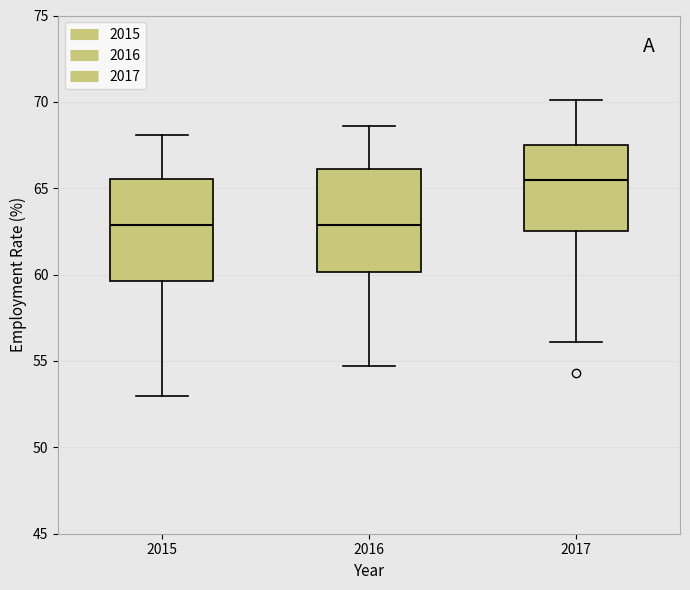

Reading left to right, read every box against the y-axis: the position of its median line, the range the box covers, and the ends of its whiskers. The values are not printed on the chart, so give them approximately, as read against the axis.

2015: median 63.0, box 59.5 to 65.5, whiskers 53.0 to 68.0
2016: median 63.0, box 60.0 to 66.0, whiskers 54.5 to 68.5
2017: median 65.5, box 62.5 to 67.5, whiskers 56.0 to 70.0